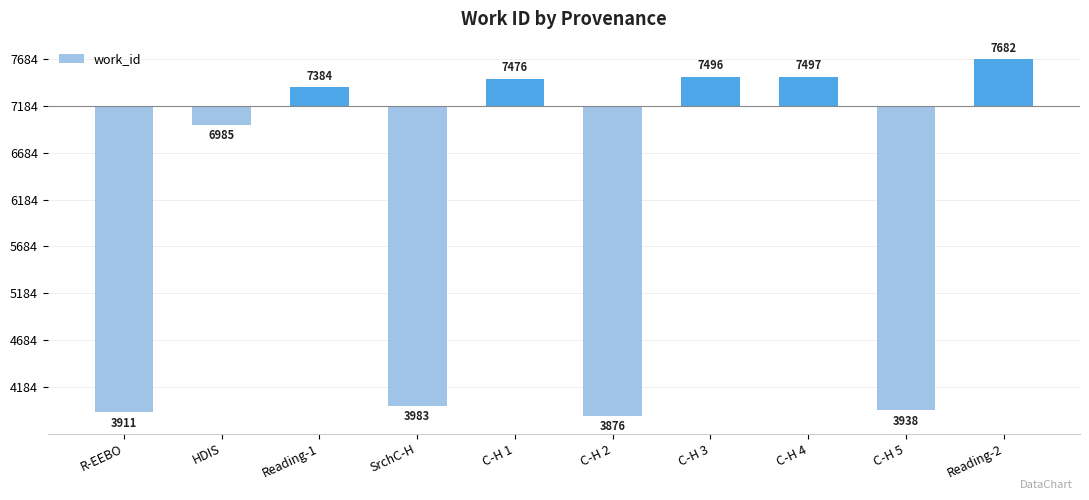

What is the difference between the values at Reading-2 and R-EEBO?

3771.0